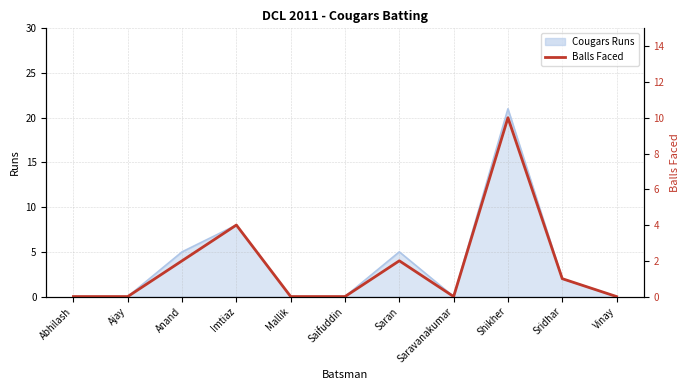

The chart shows a value of -3 at Ajay. True or false?

False